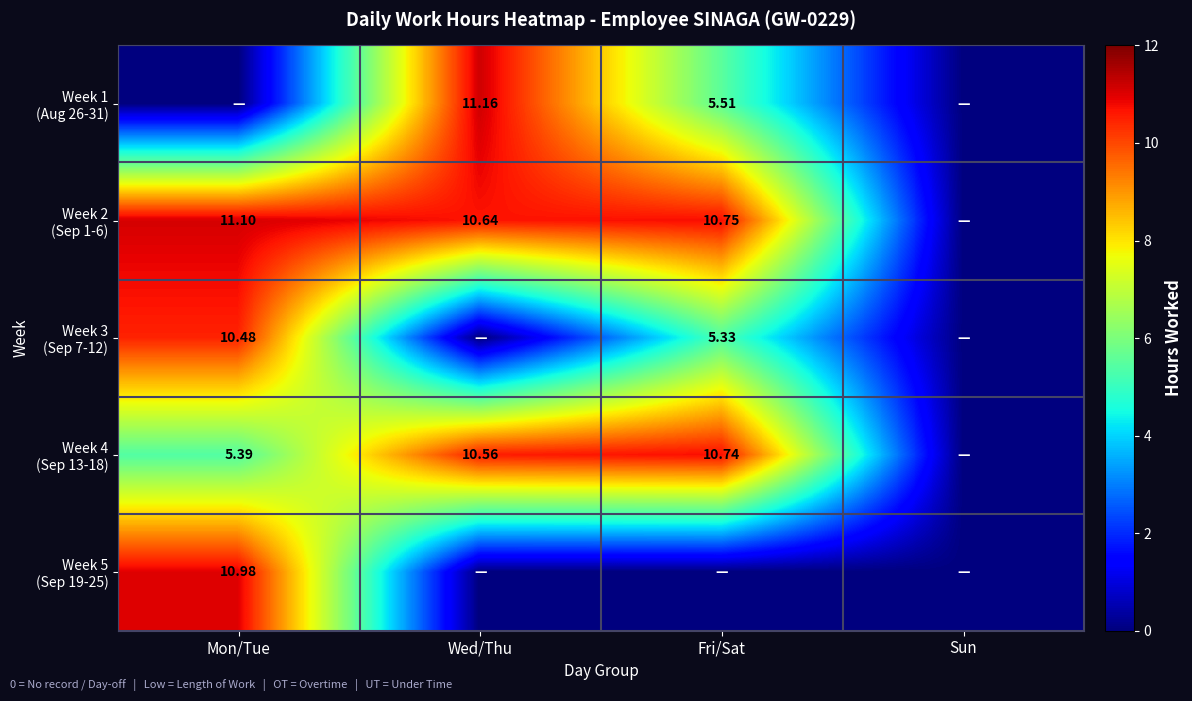

What is the difference between the Week 2 (Sep 1-6) values at Sun and Wed/Thu?

10.6